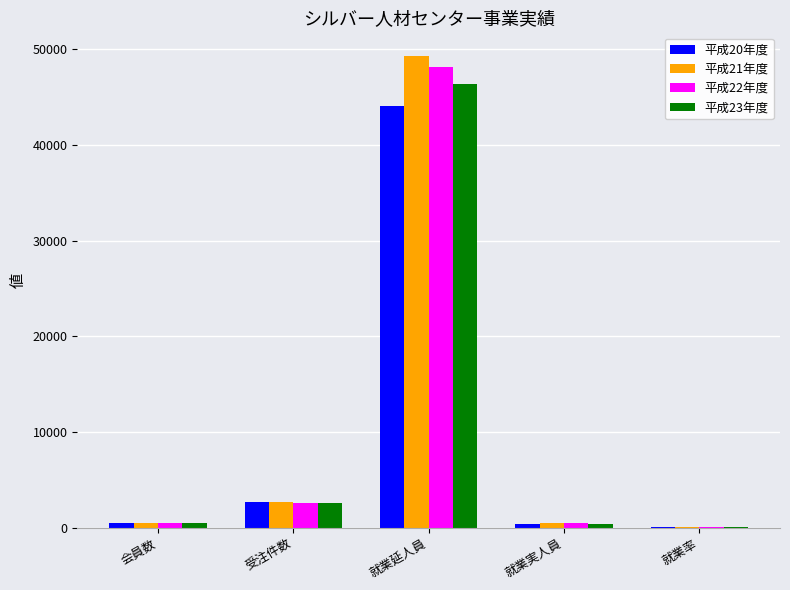

Which series has the widest spread of values?

平成21年度